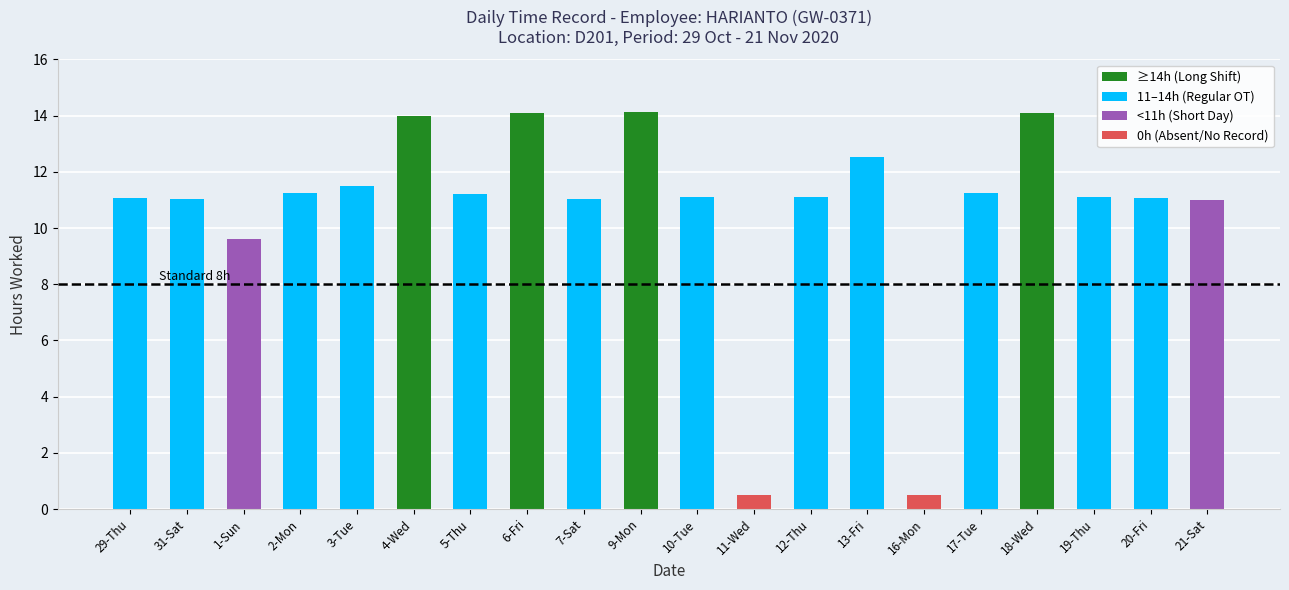

How many data points in Hours Worked are above 11?

16